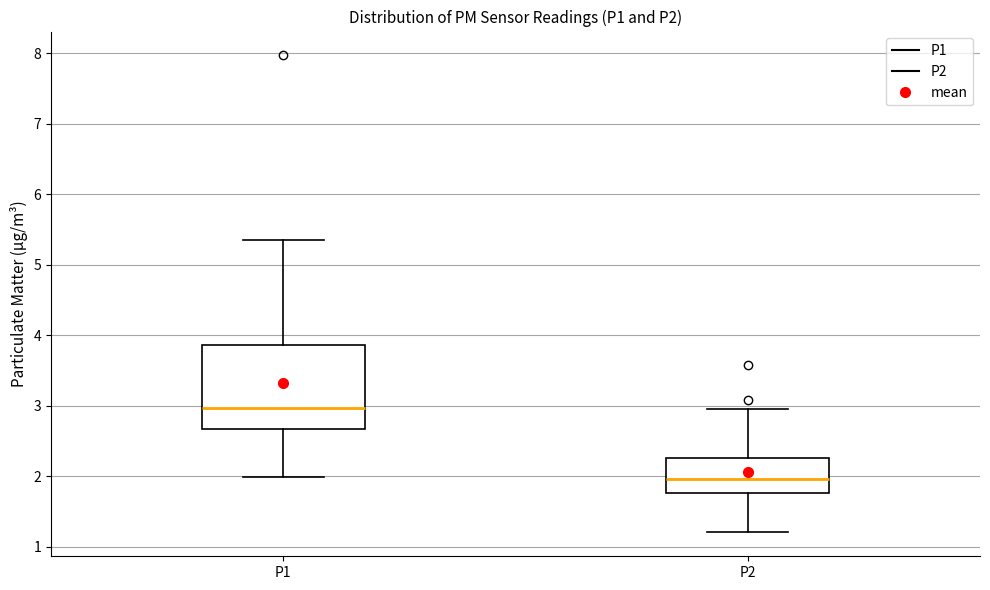

Where does the upper whisker of the box for P1 end on the y-axis? The values are not printed on the chart, so give them approximately, as read against the axis.

5.4